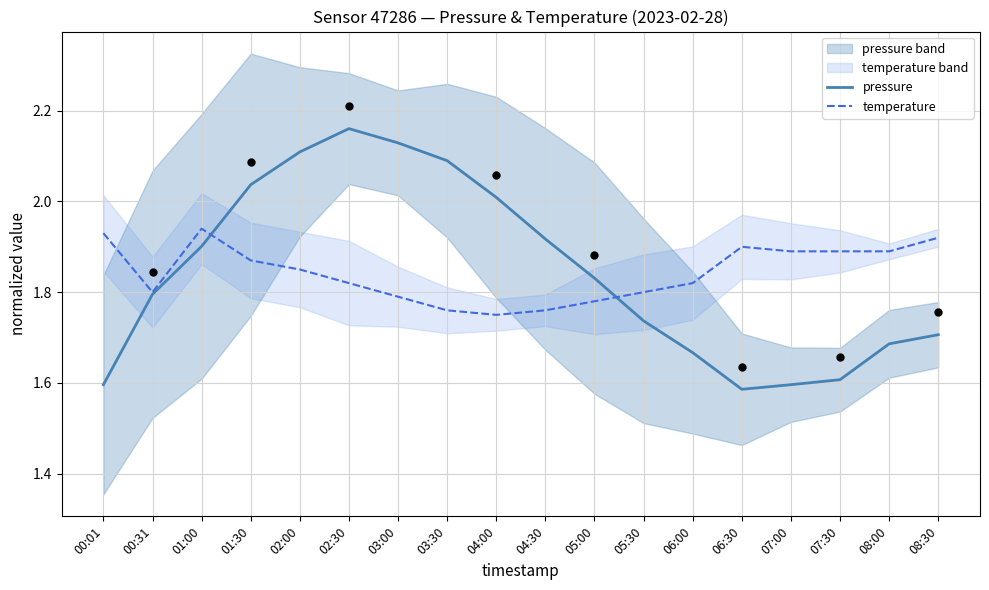

What are all the series names shown in the legend?

pressure, temperature